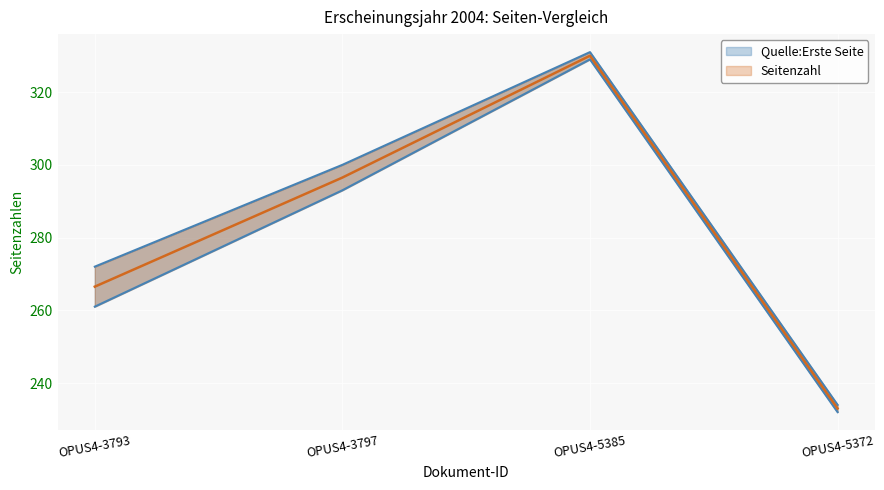

Where does the Quelle:Erste Seite series first go above 293?

OPUS4-5385